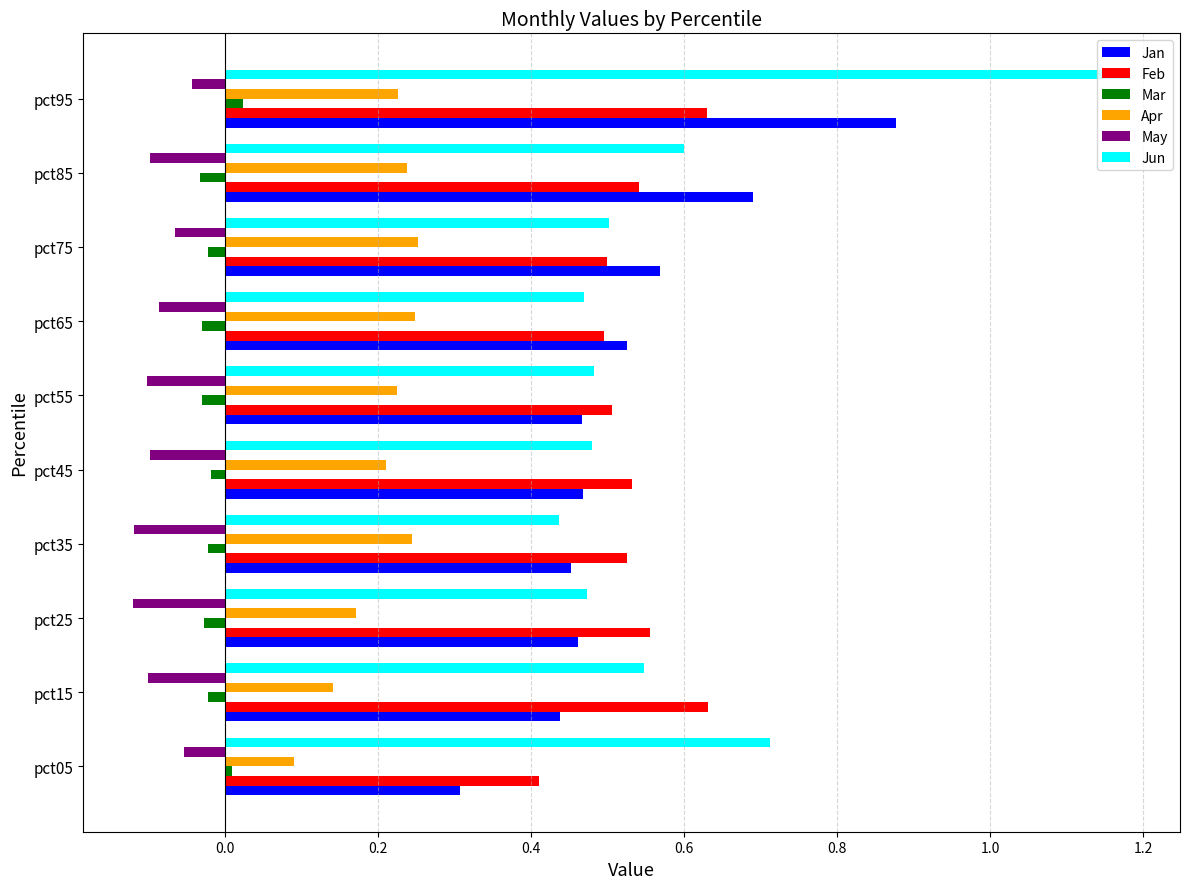

The value of Feb at pct35 is 0.8. True or false?

False